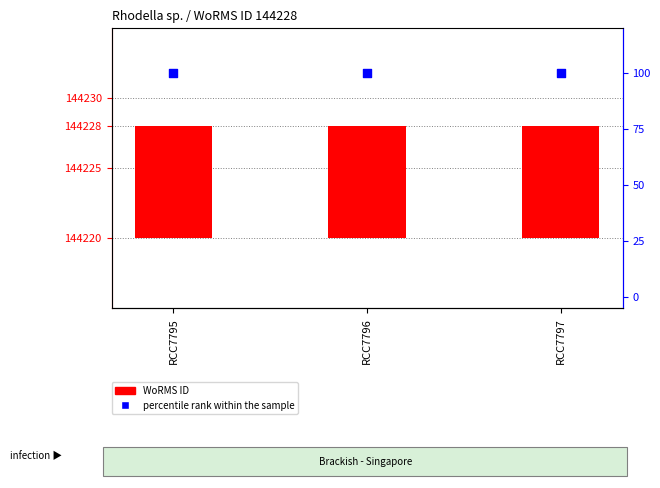

What are all the series names shown in the legend?

WoRMS ID, percentile rank within the sample